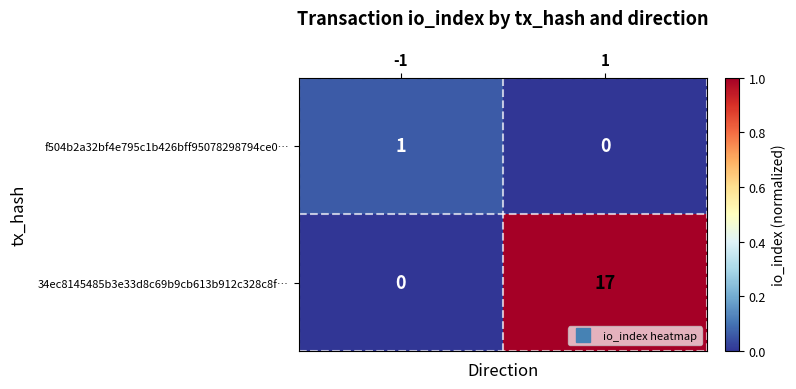

Read the 34ec8145485b3e33d8c69b9cb613b912c328c8f… value at 1, to the nearest 10.

20